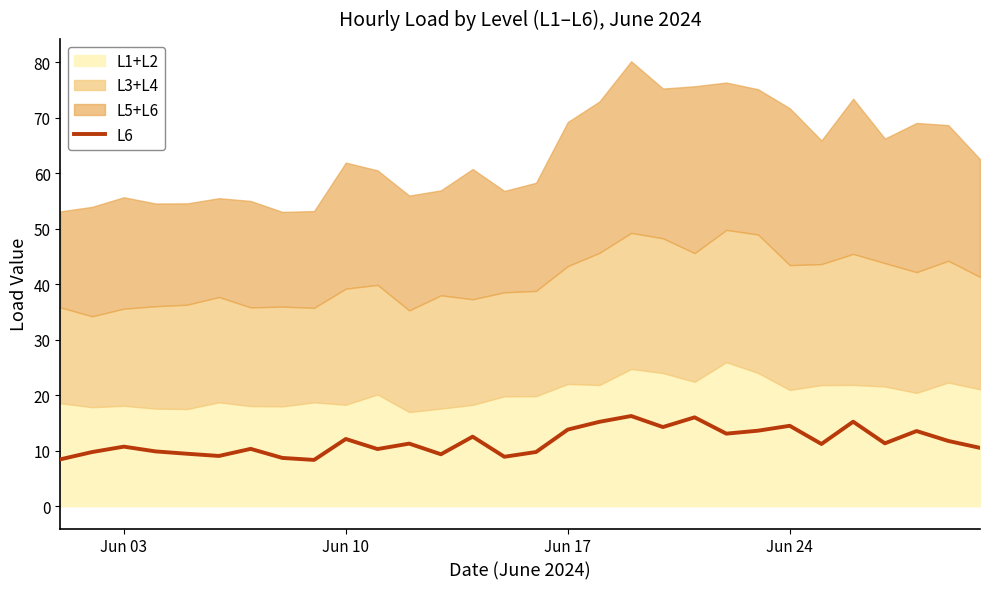

How many lines are shown in the chart?

1